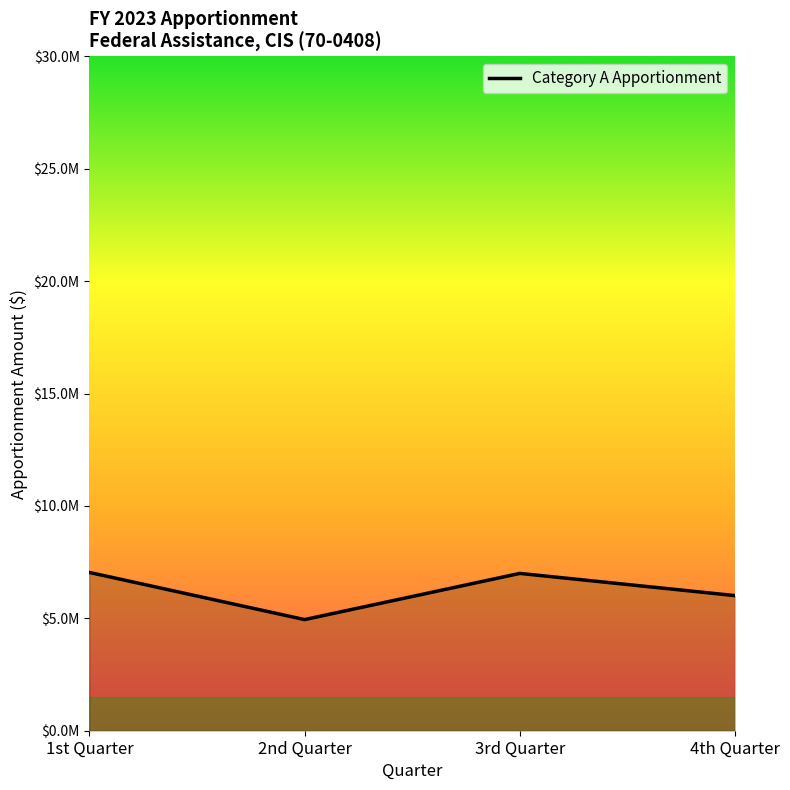

Is this an area chart (filled region under the line)?

Yes